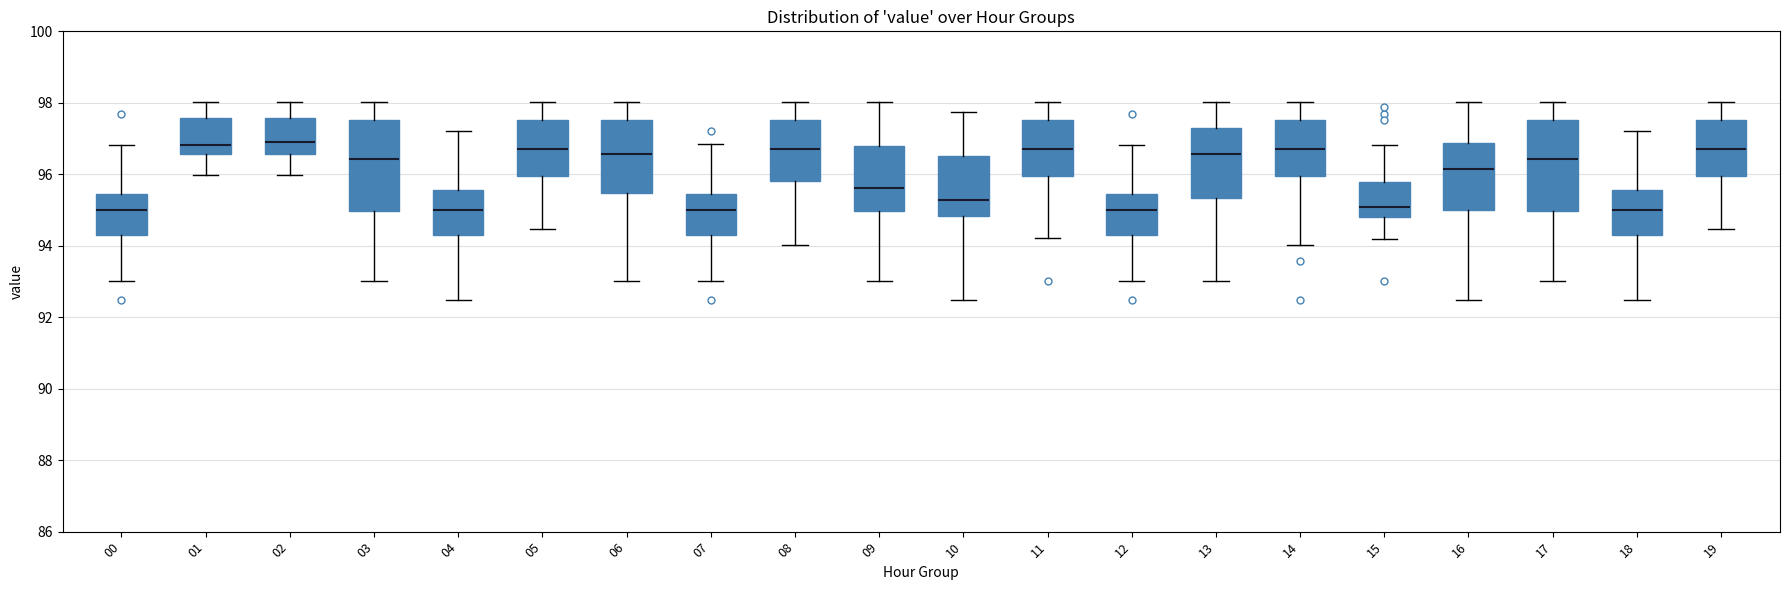

Reading left to right, transcribe this box plot: for each box, give where its median line is, the range the box spans, and where its two whiskers end, as read against the y-axis. The values are not printed on the chart, so give them approximately, as read against the axis.

00: median 95.0, box 94.4 to 95.4, whiskers 93.0 to 96.8
01: median 96.8, box 96.6 to 97.6, whiskers 96.0 to 98.0
02: median 97.0, box 96.6 to 97.6, whiskers 96.0 to 98.0
03: median 96.4, box 95.0 to 97.6, whiskers 93.0 to 98.0
04: median 95.0, box 94.4 to 95.6, whiskers 92.4 to 97.2
05: median 96.6, box 96.0 to 97.6, whiskers 94.4 to 98.0
06: median 96.6, box 95.4 to 97.6, whiskers 93.0 to 98.0
07: median 95.0, box 94.4 to 95.4, whiskers 93.0 to 96.8
08: median 96.6, box 95.8 to 97.6, whiskers 94.0 to 98.0
09: median 95.6, box 95.0 to 96.8, whiskers 93.0 to 98.0
10: median 95.2, box 94.8 to 96.6, whiskers 92.4 to 97.8
11: median 96.6, box 96.0 to 97.6, whiskers 94.2 to 98.0
12: median 95.0, box 94.4 to 95.4, whiskers 93.0 to 96.8
13: median 96.6, box 95.4 to 97.2, whiskers 93.0 to 98.0
14: median 96.6, box 96.0 to 97.6, whiskers 94.0 to 98.0
15: median 95.0, box 94.8 to 95.8, whiskers 94.2 to 96.8
16: median 96.2, box 95.0 to 96.8, whiskers 92.4 to 98.0
17: median 96.4, box 95.0 to 97.6, whiskers 93.0 to 98.0
18: median 95.0, box 94.4 to 95.6, whiskers 92.4 to 97.2
19: median 96.6, box 96.0 to 97.6, whiskers 94.4 to 98.0